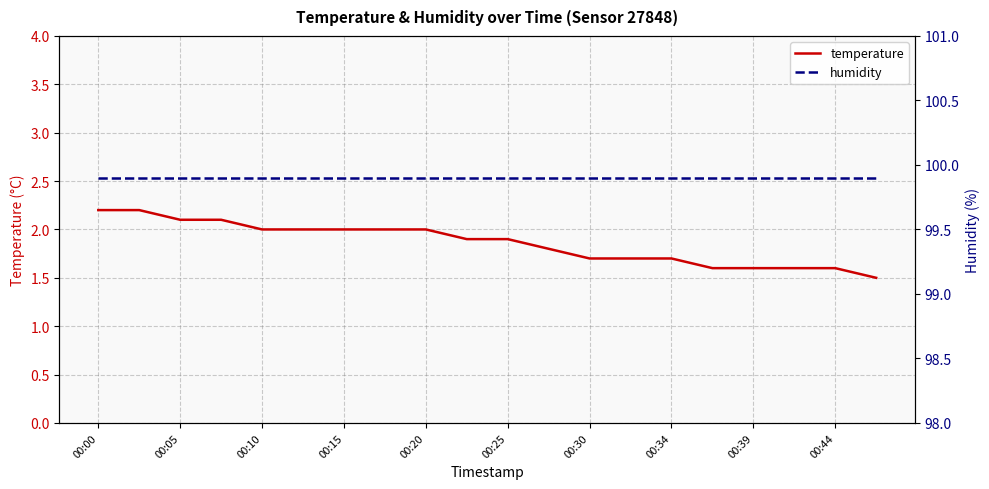

What is the value of the humidity point at the 9th from the left?

99.9